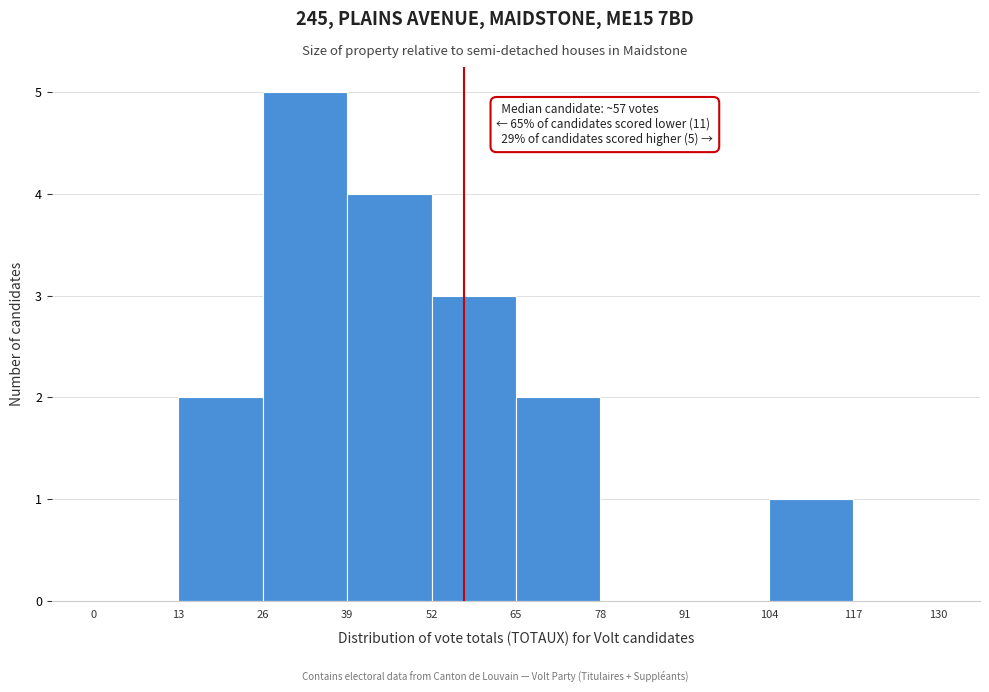

Which range on the x-axis has the tallest bar?

26 to 39